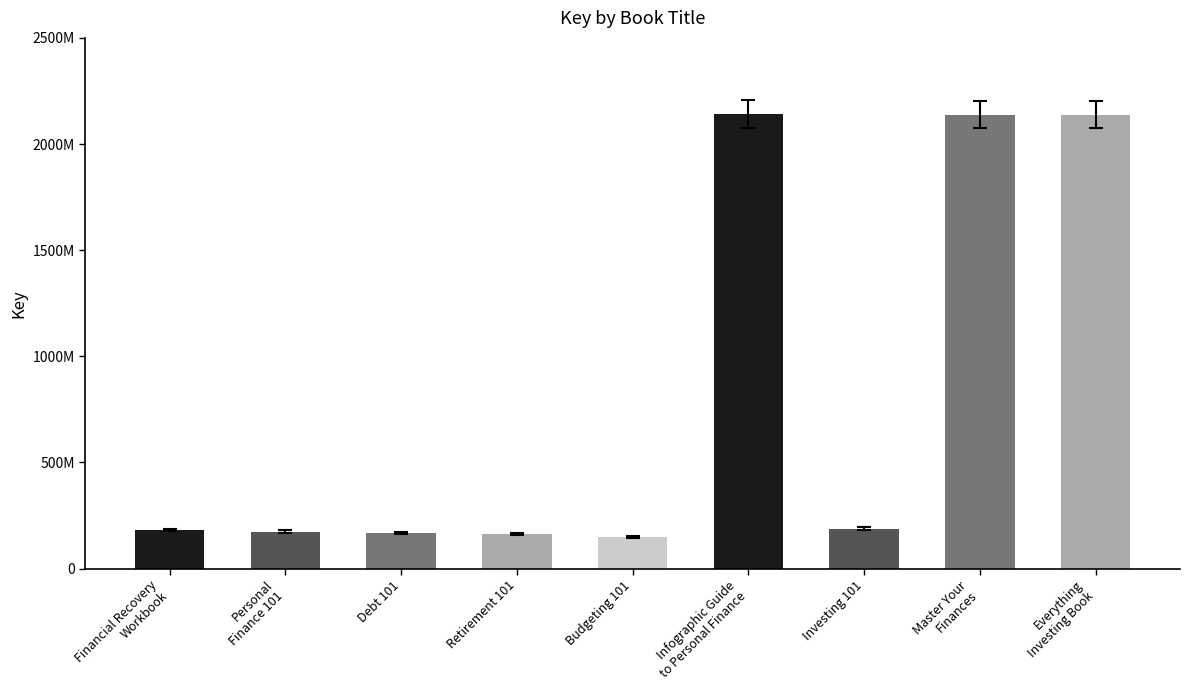

What is the value of the 5th bar from the left?

147414378